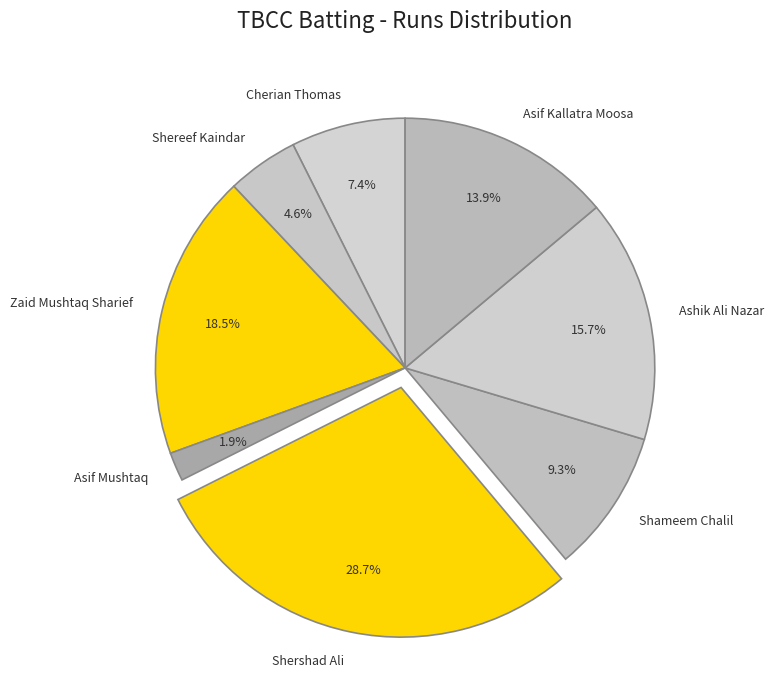

What is the largest slice in the pie chart?

Shershad Ali